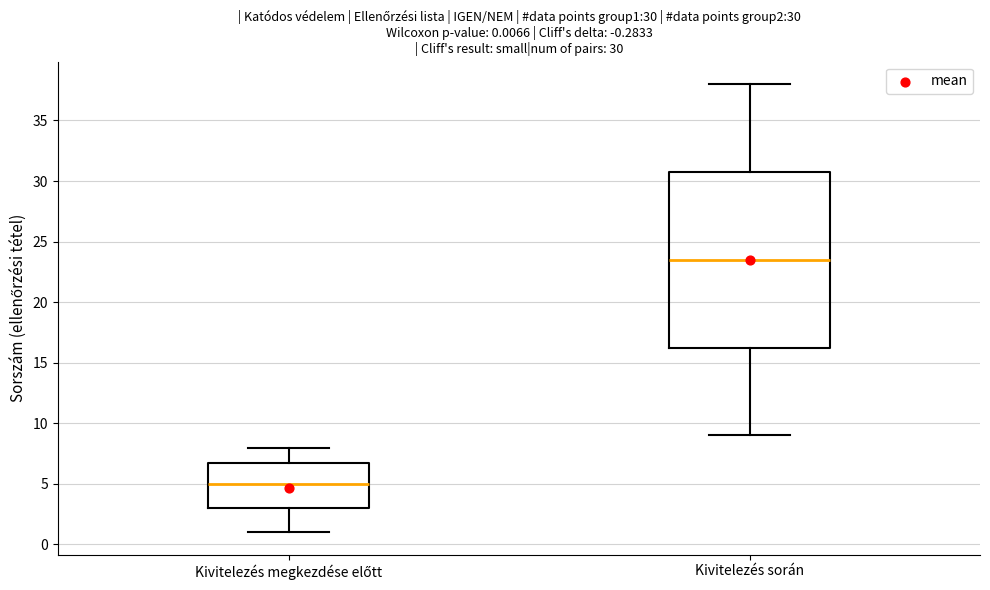

Which box is the tallest, from its lower edge to its upper edge?

Kivitelezés során